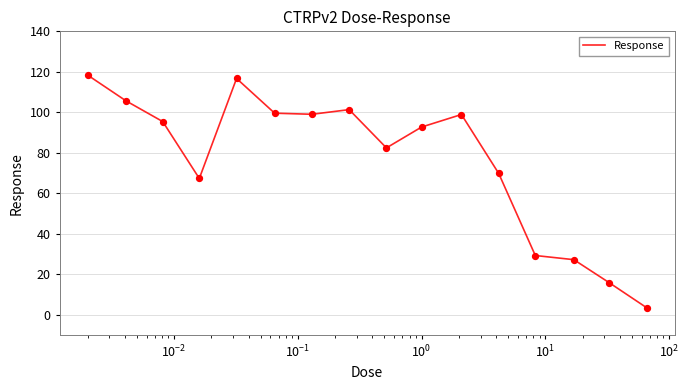

What is the greatest value displayed?

118.4